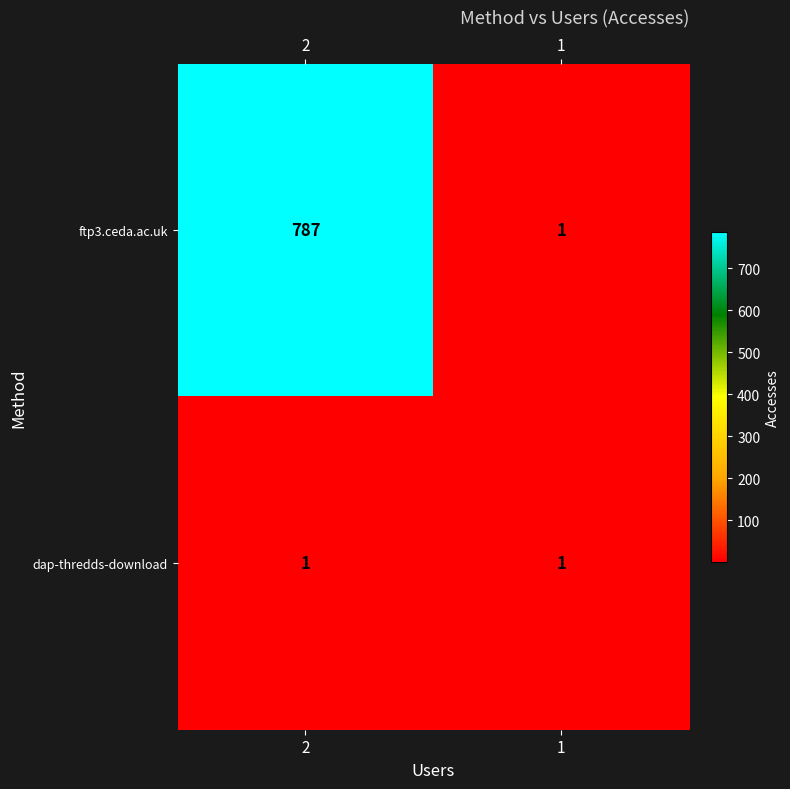

At 2, list the series in order from largest to smallest.

ftp3.ceda.ac.uk, dap-thredds-download